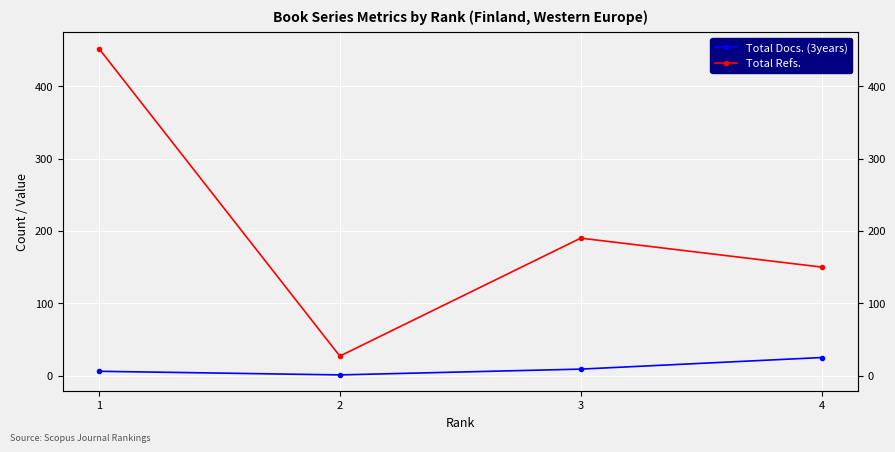

List the series in order of their overall mean, highest first.

Total Refs., Total Docs. (3years)